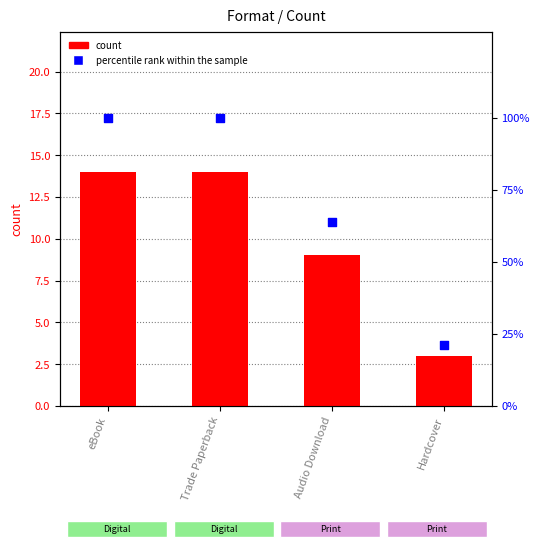

What is the total value across all series at Trade Paperback?

114